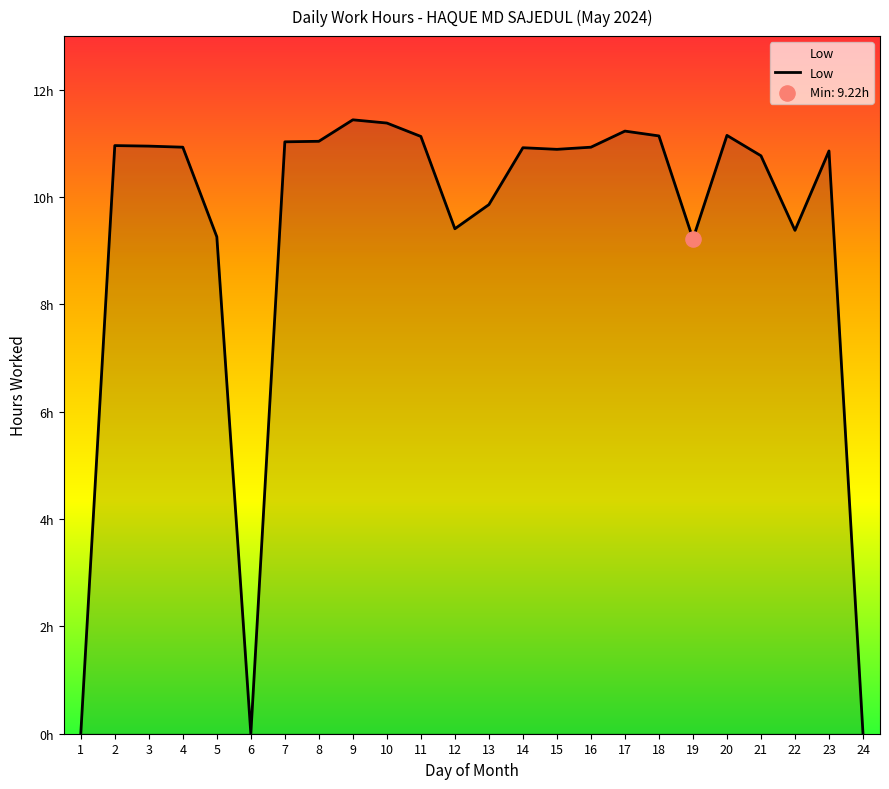

What is the ratio of the value at 7 to the value at 16?

1.0